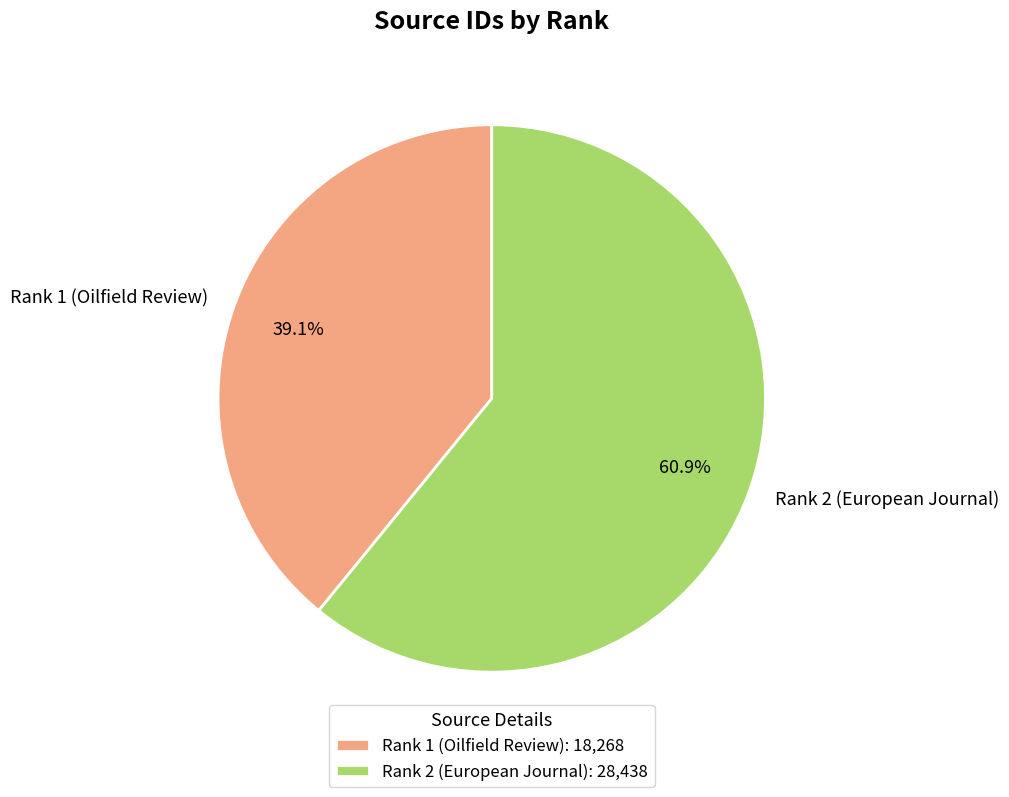

What percentage is the Rank 2 (European Journal) slice, to the nearest percent?

61%